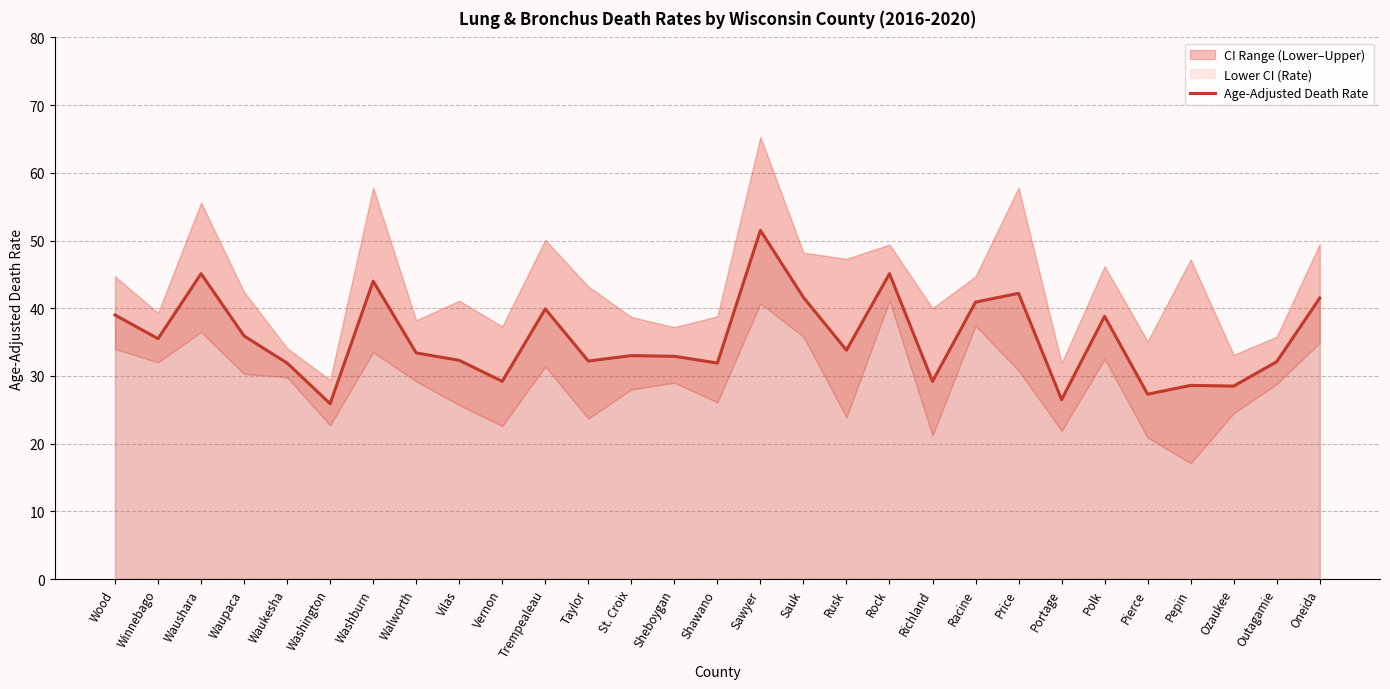

What is the greatest value displayed?

51.5